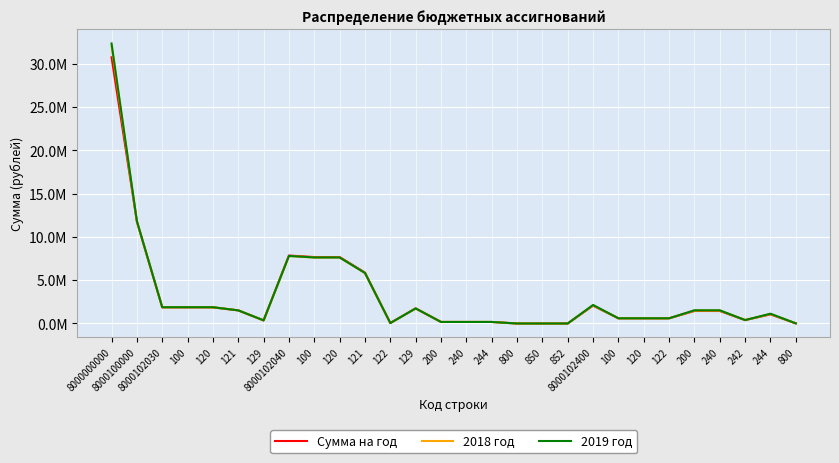

What are all the series names shown in the legend?

Сумма на год, 2018 год, 2019 год